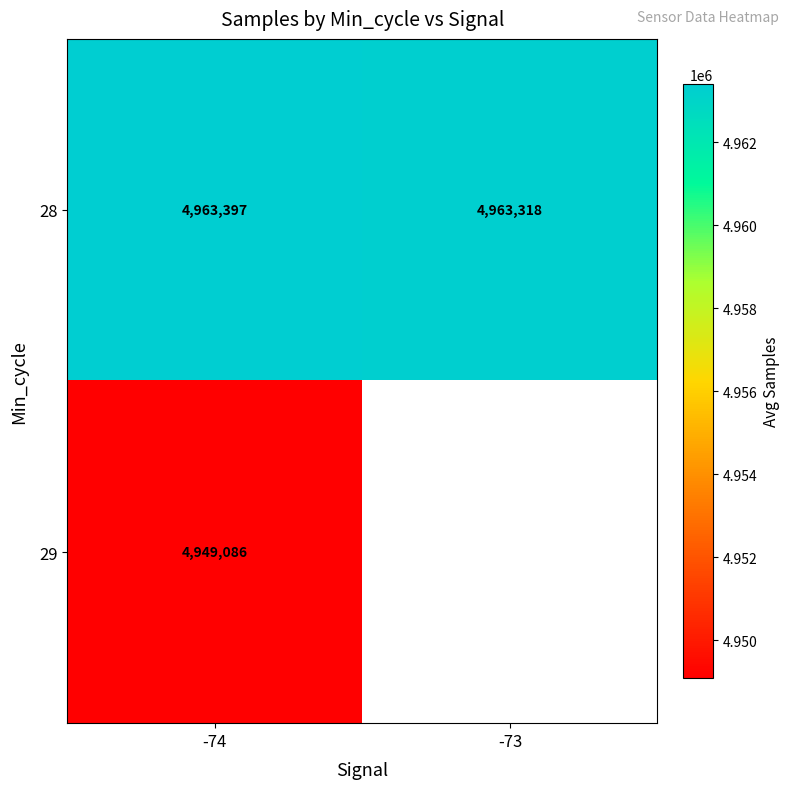

At which category is the sum across all series the highest?

-74